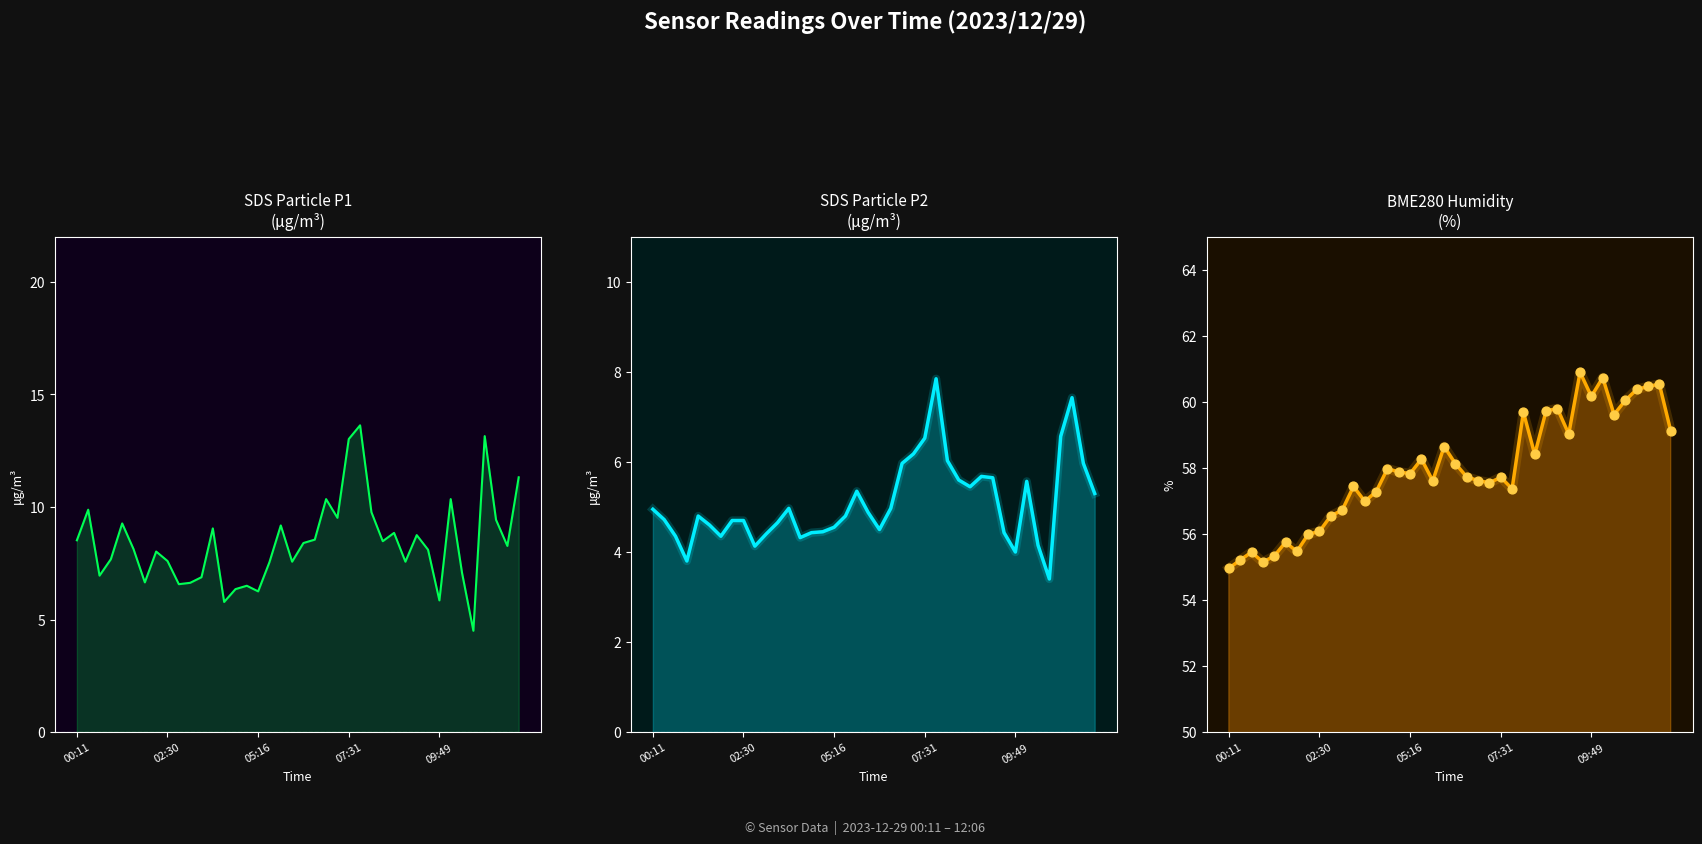

Which series has the largest Y range (max minus min)?

SDS_P1